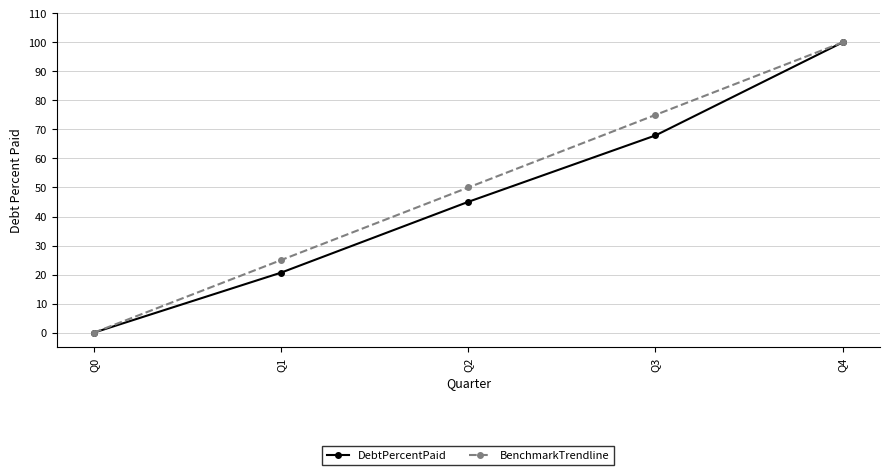

What is the sum of all DebtPercentPaid values?

233.7